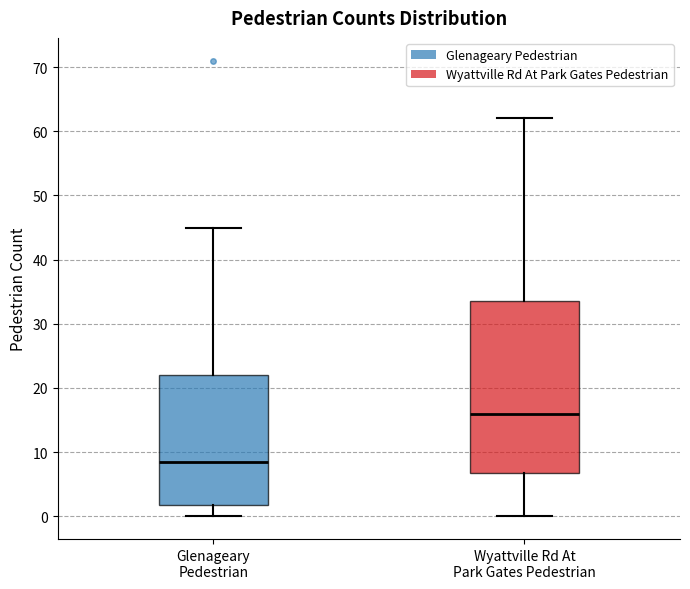

Which box is the tallest, from its lower edge to its upper edge?

Wyattville Rd At Park Gates Pedestrian